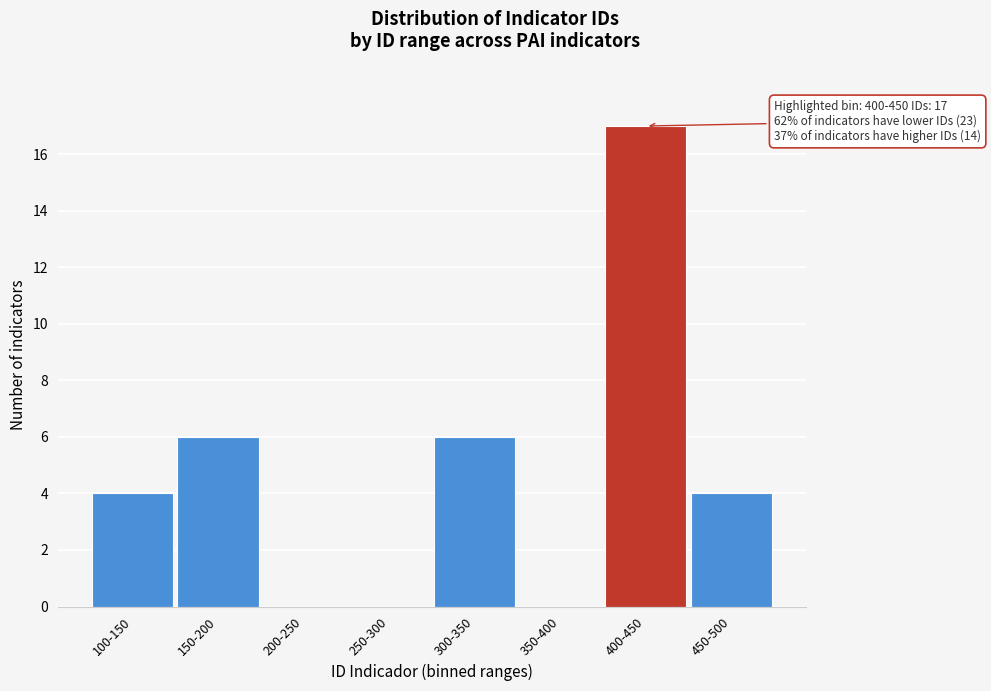

Reading right to left, list all the values displayed in this chart.

450-500=4	400-450=17	350-400=0	300-350=6	250-300=0	200-250=0	150-200=6	100-150=4